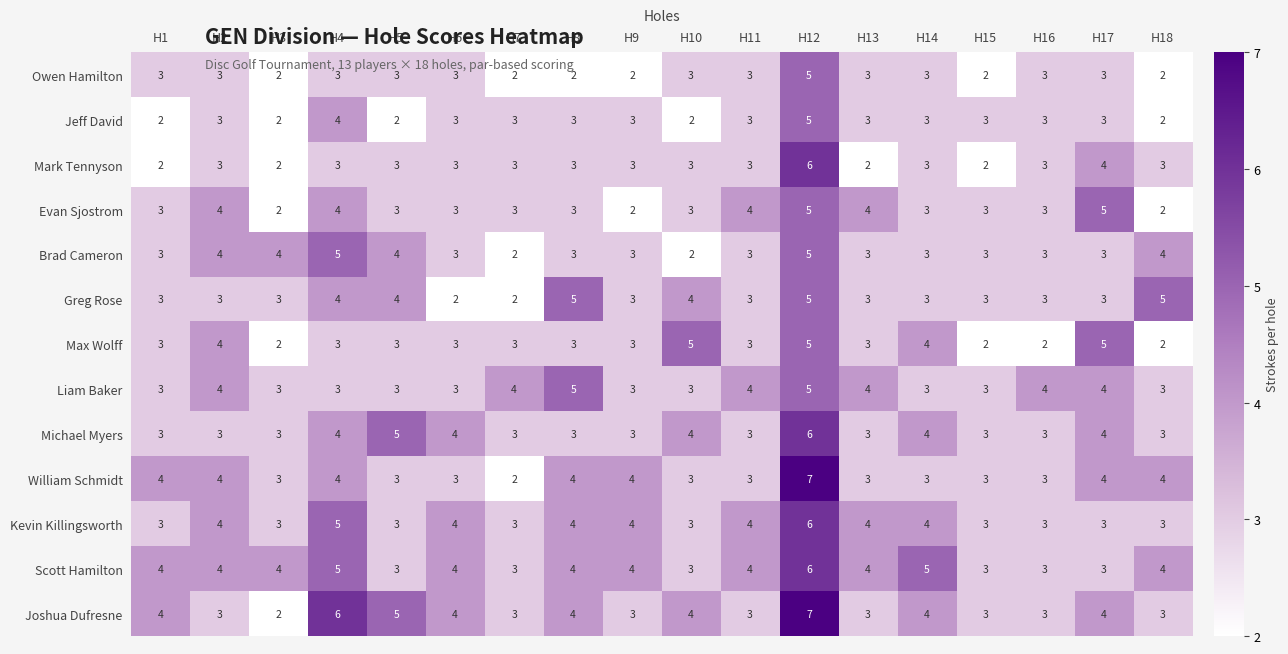

Which series has the largest total across all categories?

Scott Hamilton